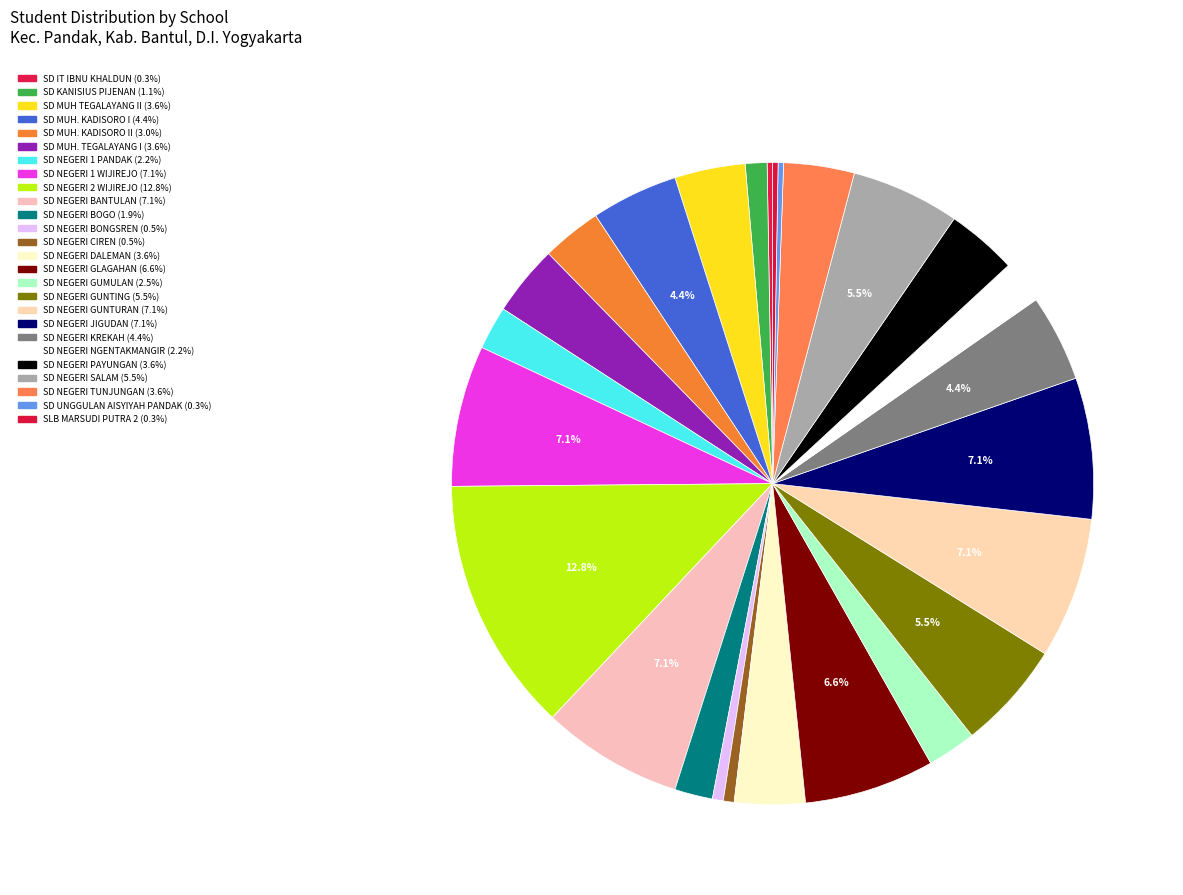

Rank the categories by value from highest to lowest.

SD NEGERI 2 WIJIREJO, SD NEGERI 1 WIJIREJO, SD NEGERI BANTULAN, SD NEGERI GUNTURAN, SD NEGERI JIGUDAN, SD NEGERI GLAGAHAN, SD NEGERI GUNTING, SD NEGERI SALAM, SD MUH. KADISORO I, SD NEGERI KREKAH, SD MUH TEGALAYANG II, SD MUH. TEGALAYANG I, SD NEGERI DALEMAN, SD NEGERI PAYUNGAN, SD NEGERI TUNJUNGAN, SD MUH. KADISORO II, SD NEGERI GUMULAN, SD NEGERI 1 PANDAK, SD NEGERI NGENTAKMANGIR, SD NEGERI BOGO, SD KANISIUS PIJENAN, SD NEGERI BONGSREN, SD NEGERI CIREN, SD IT IBNU KHALDUN, SD UNGGULAN AISYIYAH PANDAK, SLB MARSUDI PUTRA 2